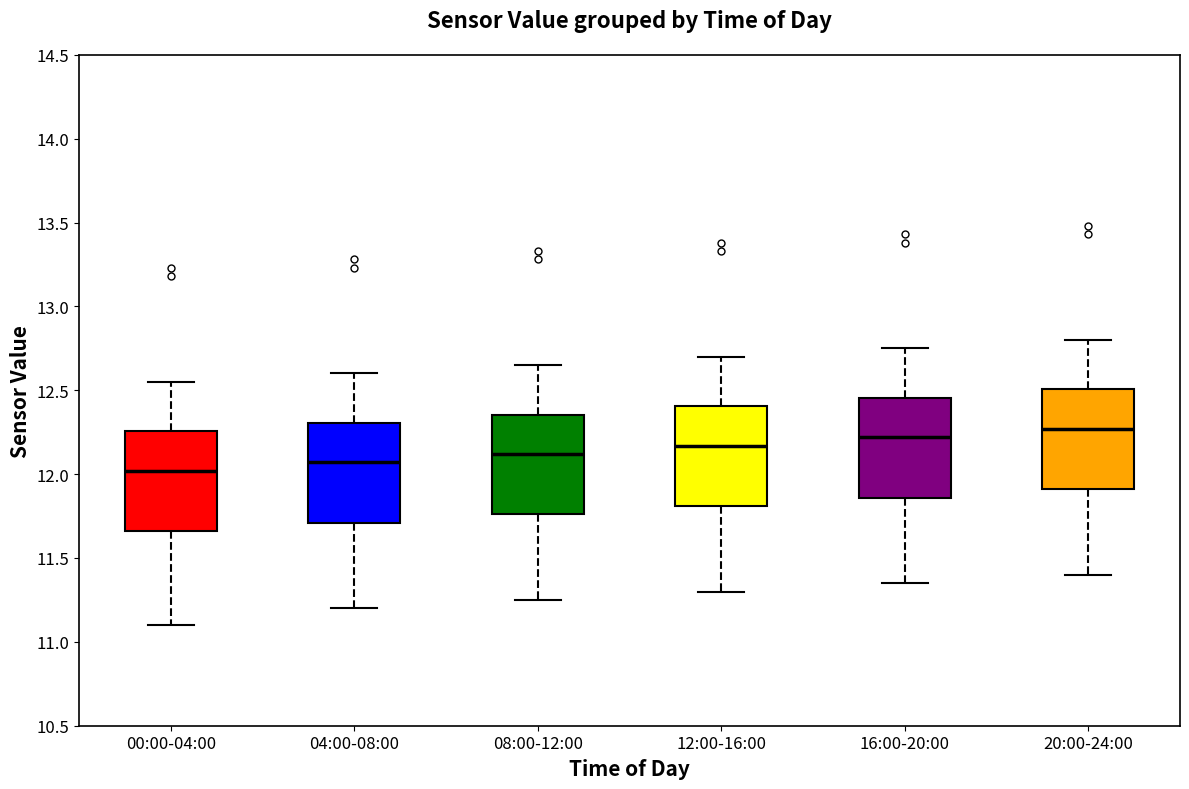

Where does the upper whisker of the box for 12:00-16:00 end on the y-axis? The values are not printed on the chart, so give them approximately, as read against the axis.

12.70